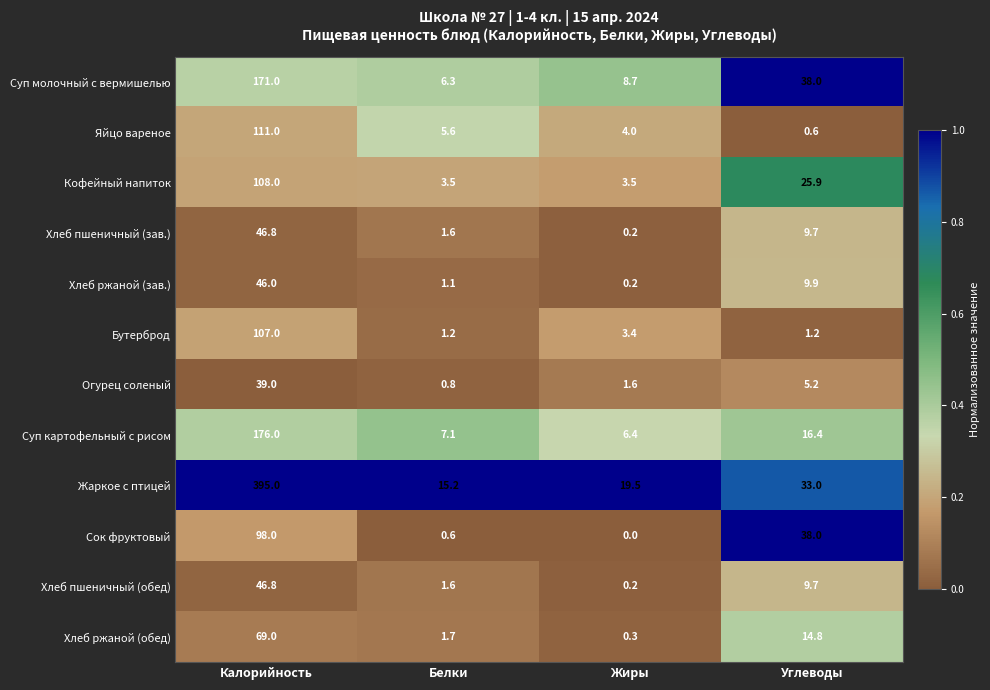

Read the Хлеб ржаной (обед) value at Калорийность.

69.0